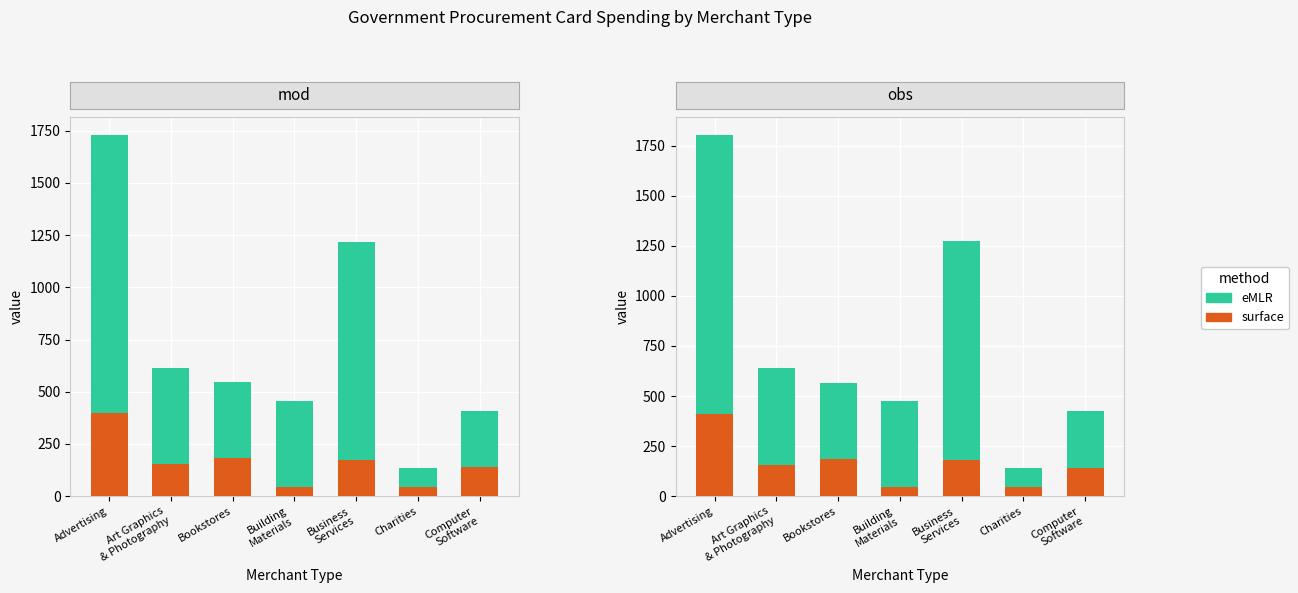

Rank the series at Charities from highest to lowest value.

eMLR, surface